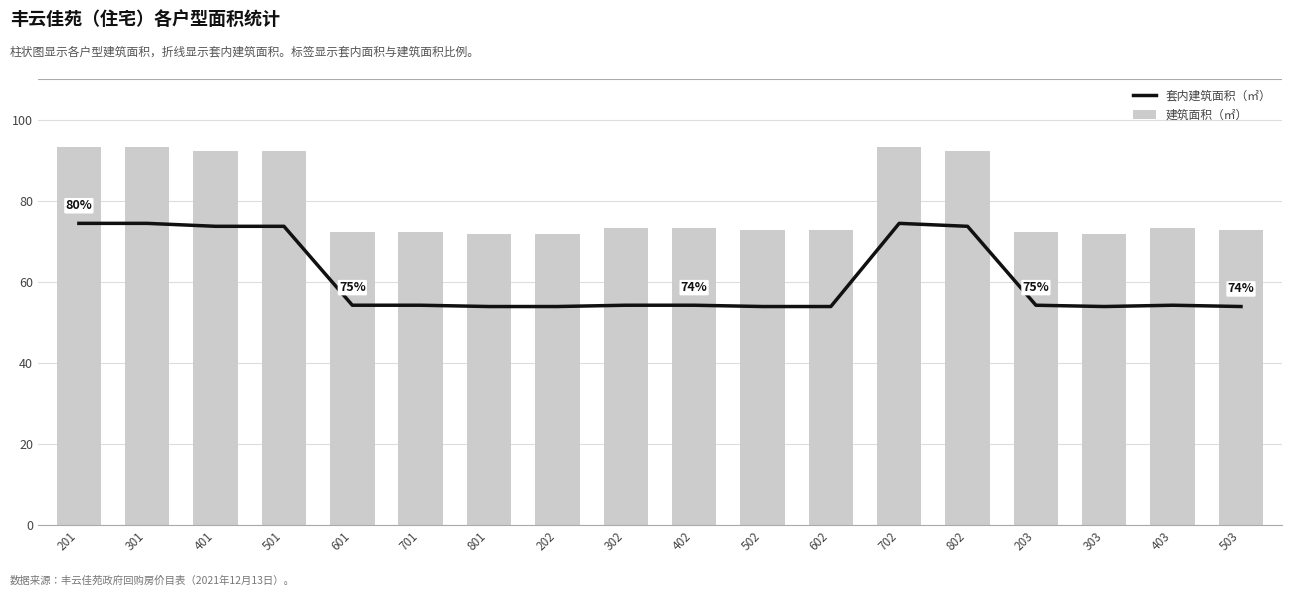

Is it true that 建筑面积（㎡） equals 72.2 at 701?

True